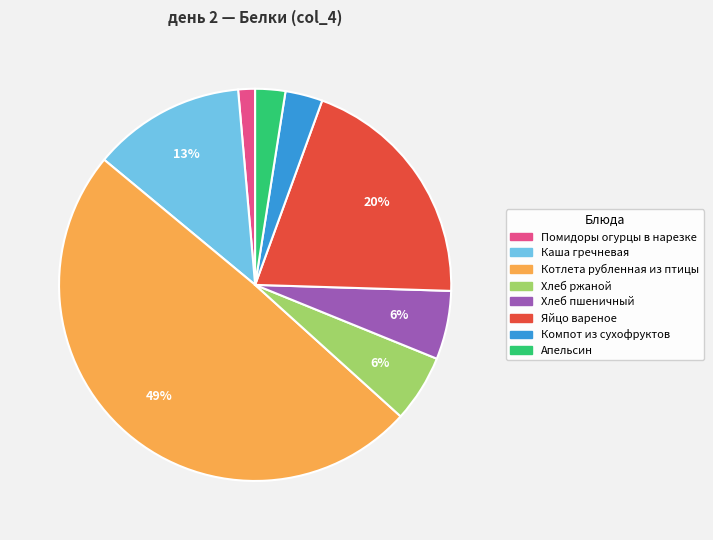

Is it true that Компот из сухофруктов is 3% of the pie?

True